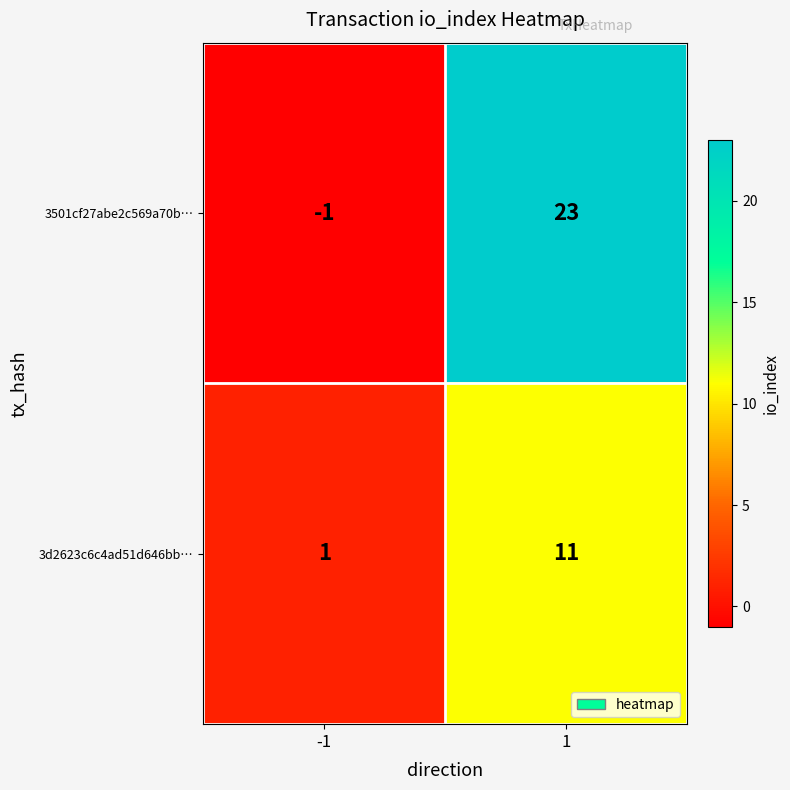

List the series in order of their overall mean, lowest first.

3d2623c6c4ad51d646bb…, 3501cf27abe2c569a70b…